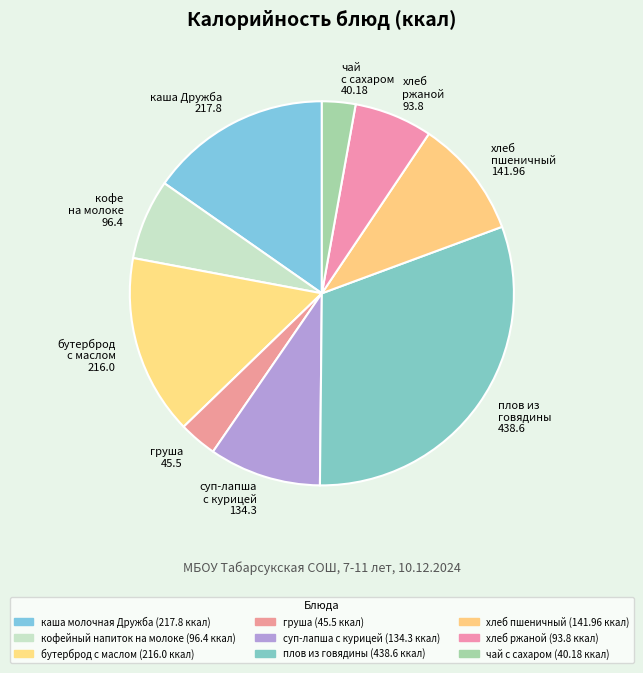

How many slices are in this pie chart?

9